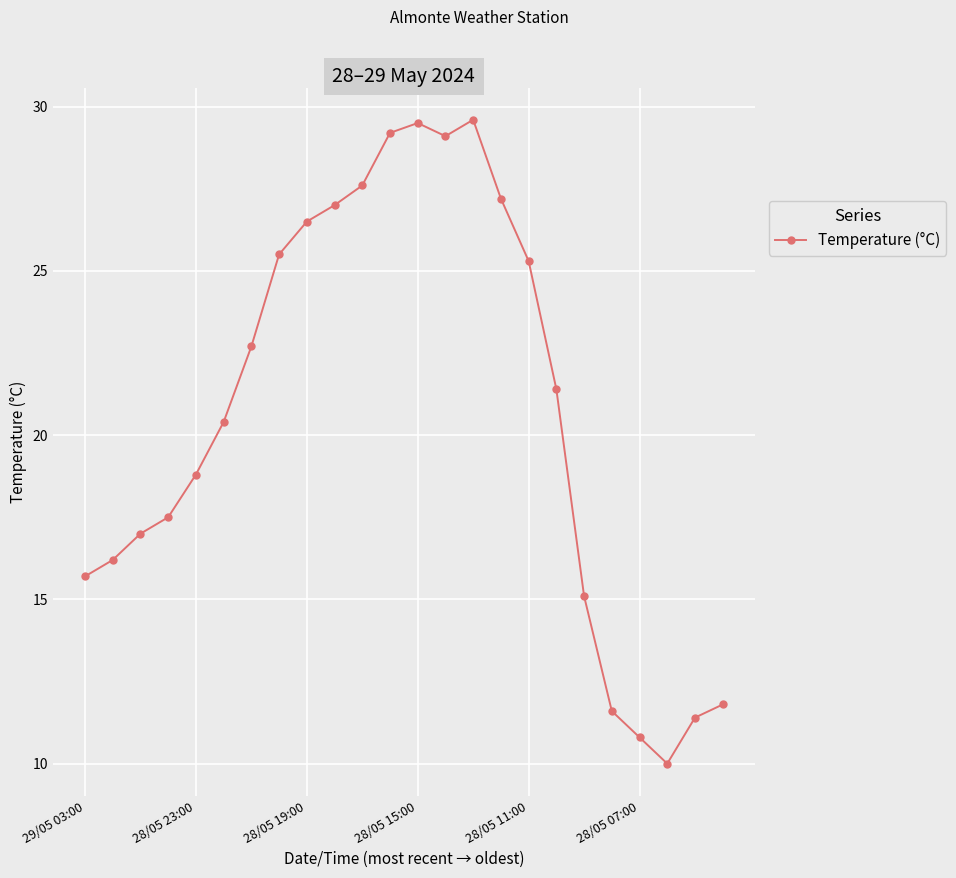

What is the difference between the maximum and second lowest values?

18.8